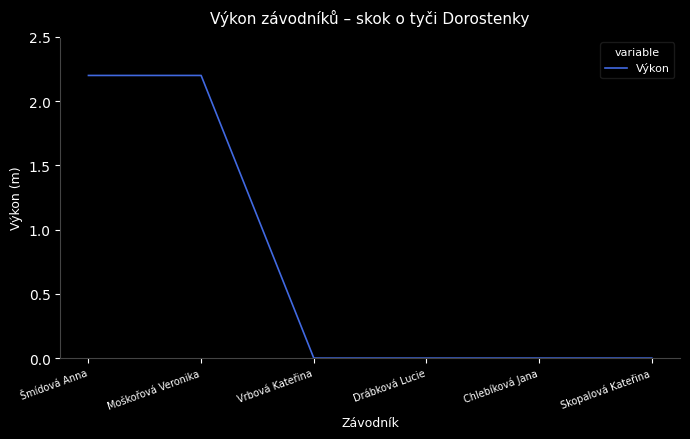

True or false: the data shows 0.0 at Vrbová Kateřina.

True